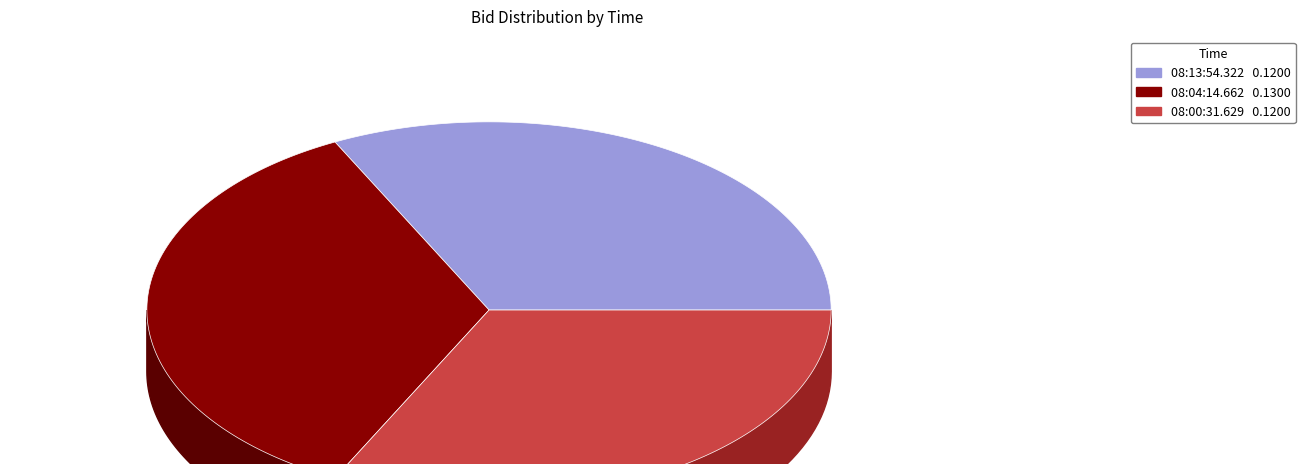

To the nearest percent, what portion does 08:00:31.629 represent?

32%